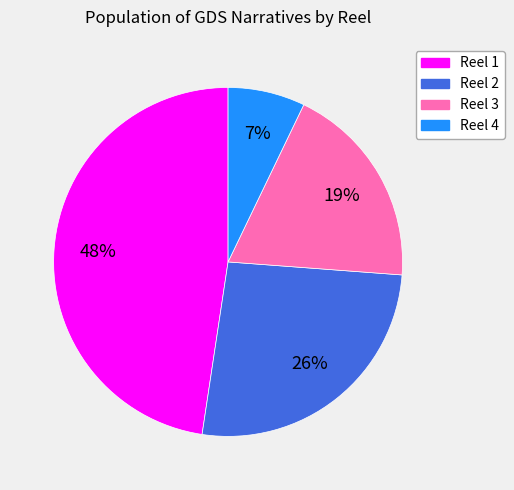

Does Reel 3 account for over 50% of the chart?

No